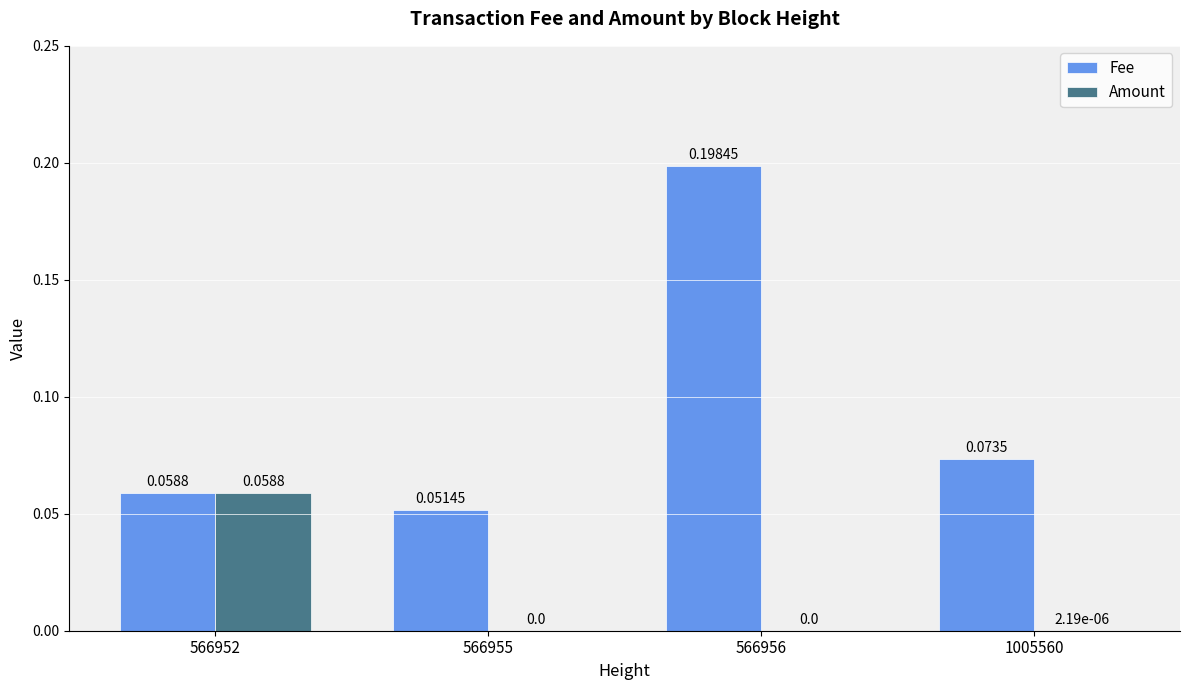

Which series changed the most between 566952 and 566955?

Amount